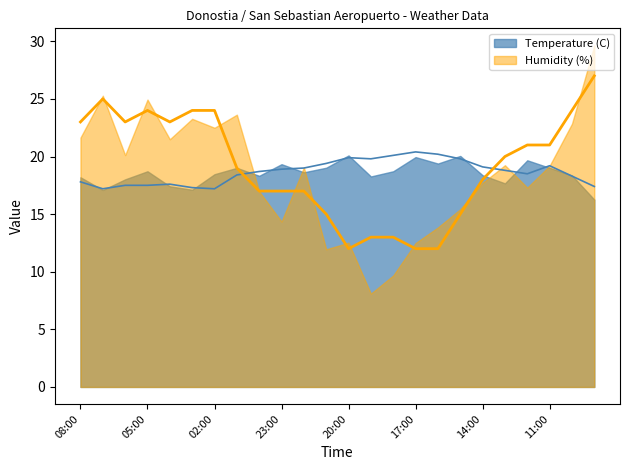

Which series has the largest range (max minus min)?

Humidity (%)